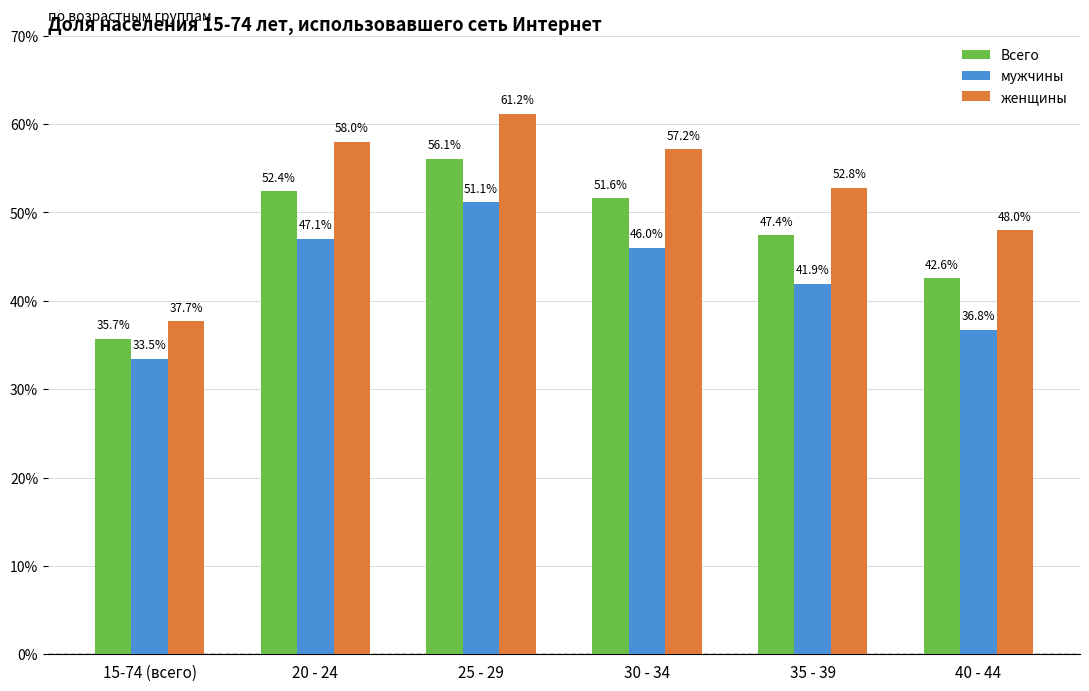

Reading left to right, list all the values displayed in this chart.

Всего: 35.7	52.4	56.1	51.6	47.4	42.6
мужчины: 33.5	47.1	51.1	46.0	41.9	36.8
женщины: 37.7	58.0	61.2	57.2	52.8	48.0